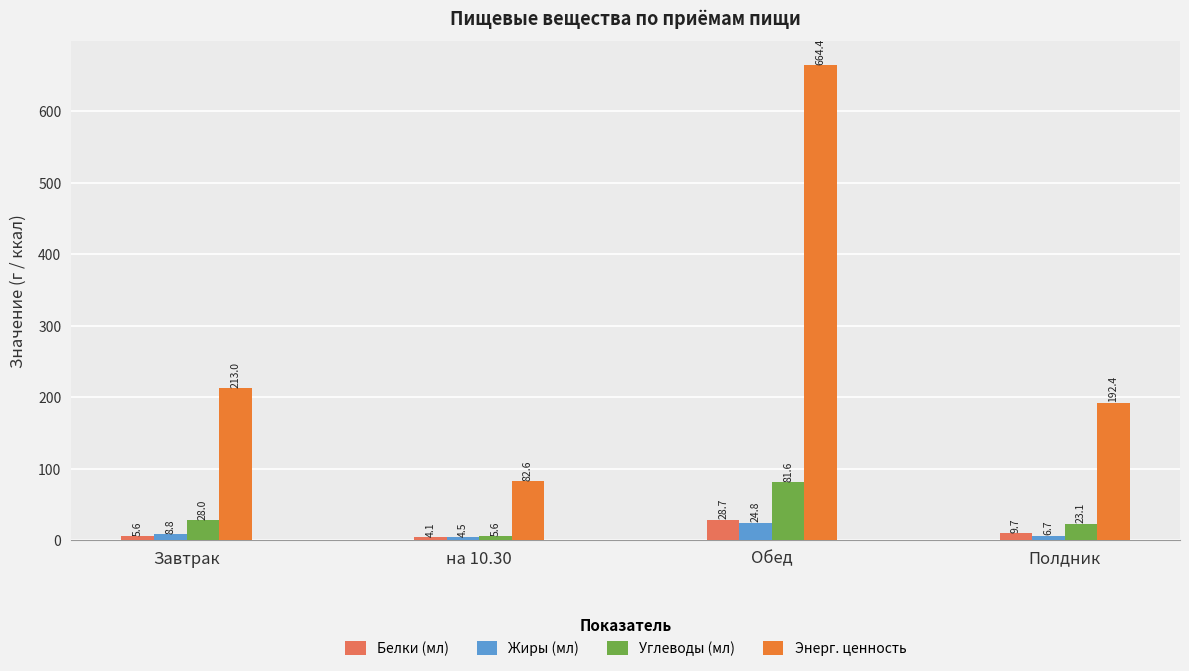

What is the sum of the Энерг. ценность values at Полдник and Завтрак?

405.4